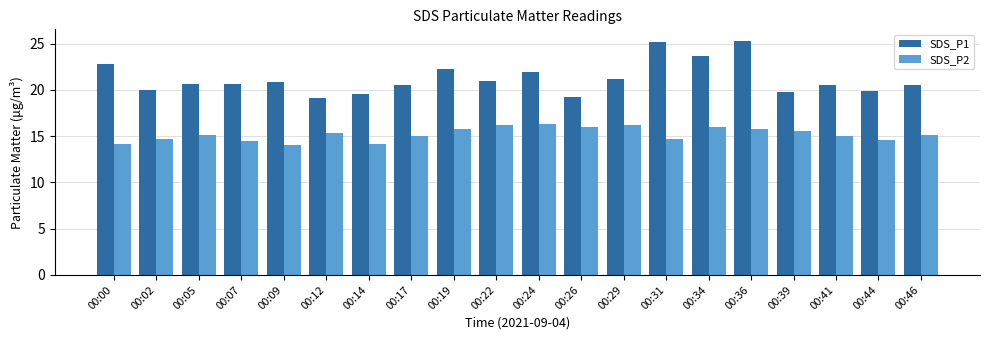

Which series changed the most between 00:19 and 00:39?

SDS_P1